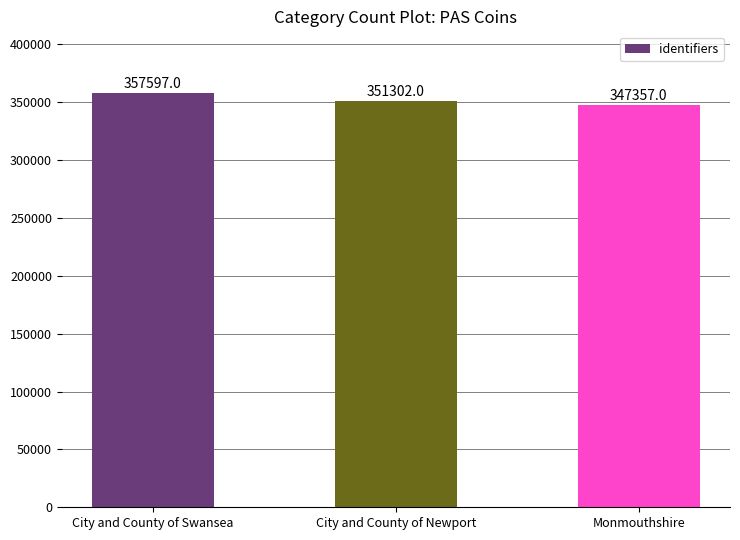

What is the value of the 1st bar from the left?

357597